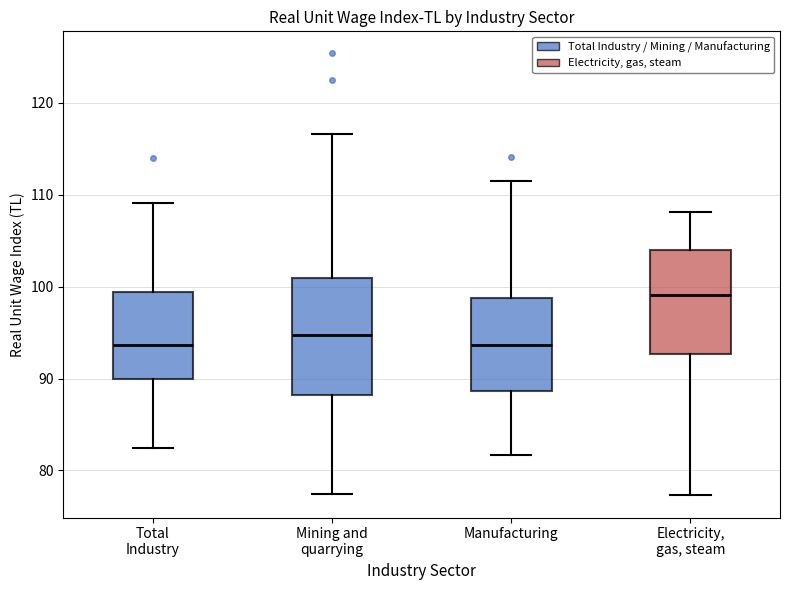

Reading left to right, transcribe this box plot: for each box, give where its median line is, the range the box spans, and where its two whiskers end, as read against the y-axis. The values are not printed on the chart, so give them approximately, as read against the axis.

Total Industry: median 94, box 90 to 99, whiskers 82 to 109
Mining and quarrying: median 95, box 88 to 101, whiskers 77 to 117
Manufacturing: median 94, box 89 to 99, whiskers 82 to 111
Electricity, gas, steam: median 99, box 93 to 104, whiskers 77 to 108